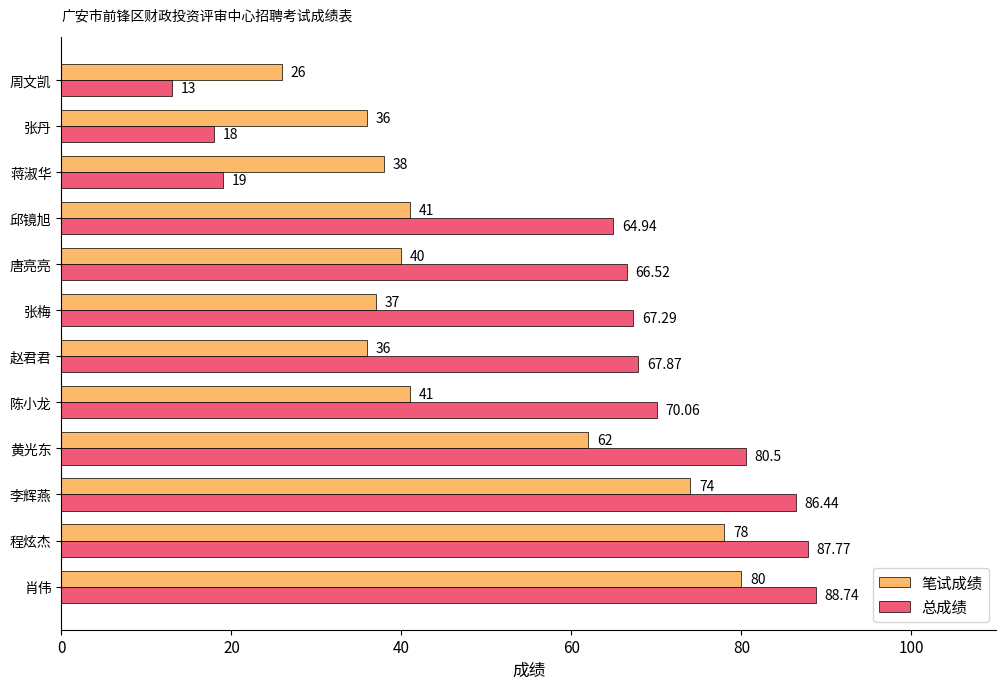

At which label is 笔试成绩 closest to 53?

黄光东